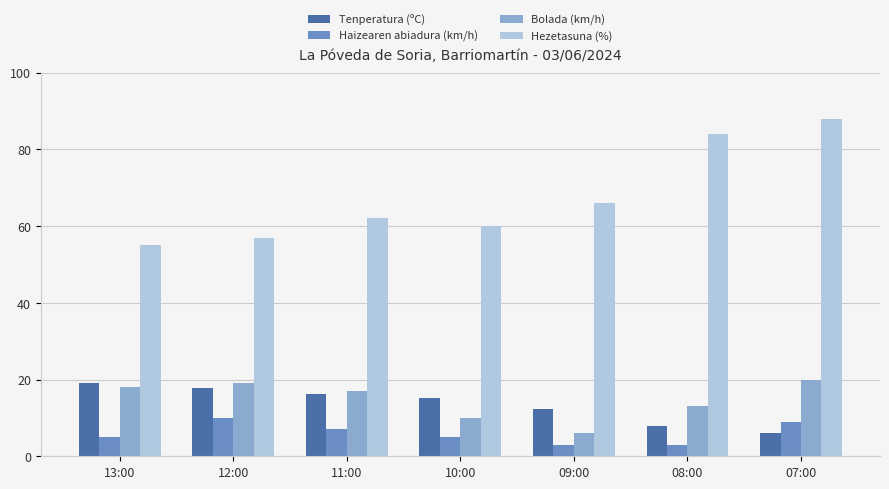

What is the highest value of the Tenperatura (ºC) series?

19.2